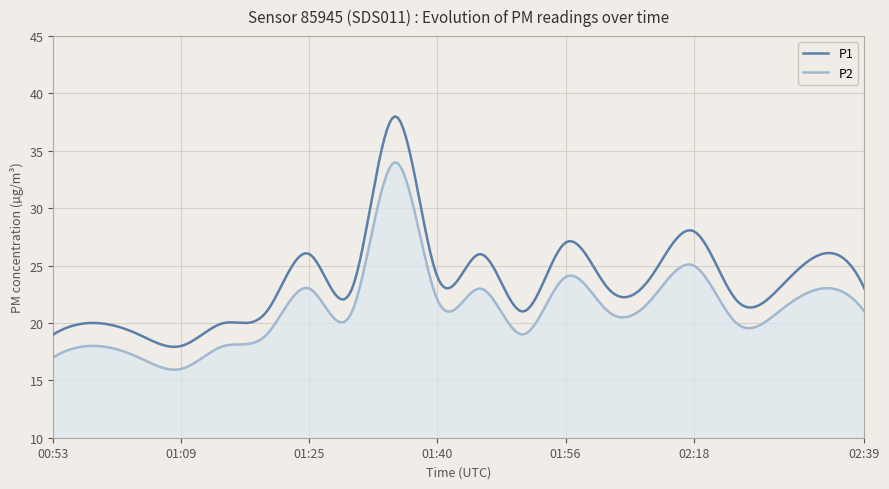

Which series has the largest total across all categories?

P1